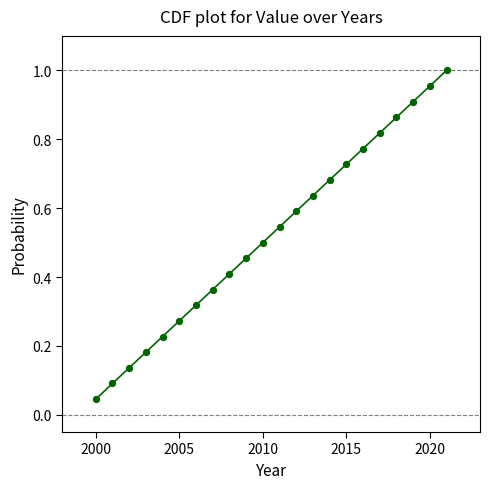

How many points are shown in the scatter plot?

22